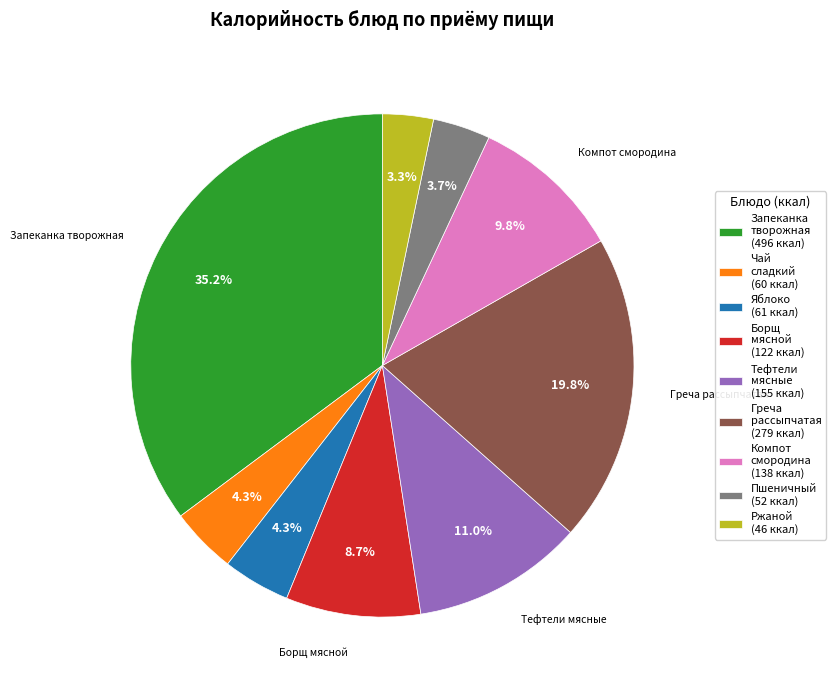

Does any single category account for the majority?

No